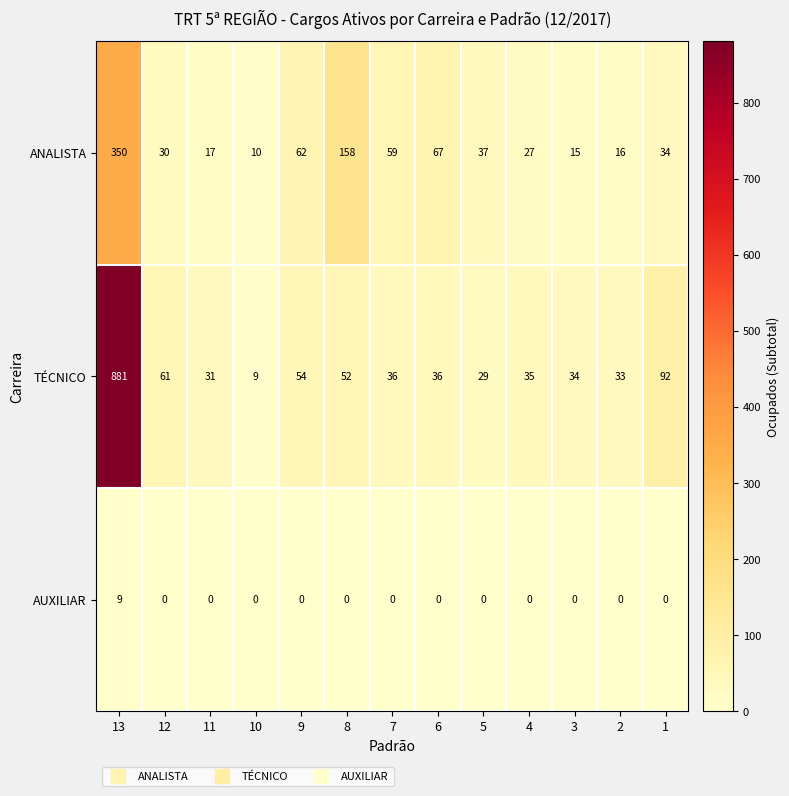

What is the highest value of the ANALISTA series?

350